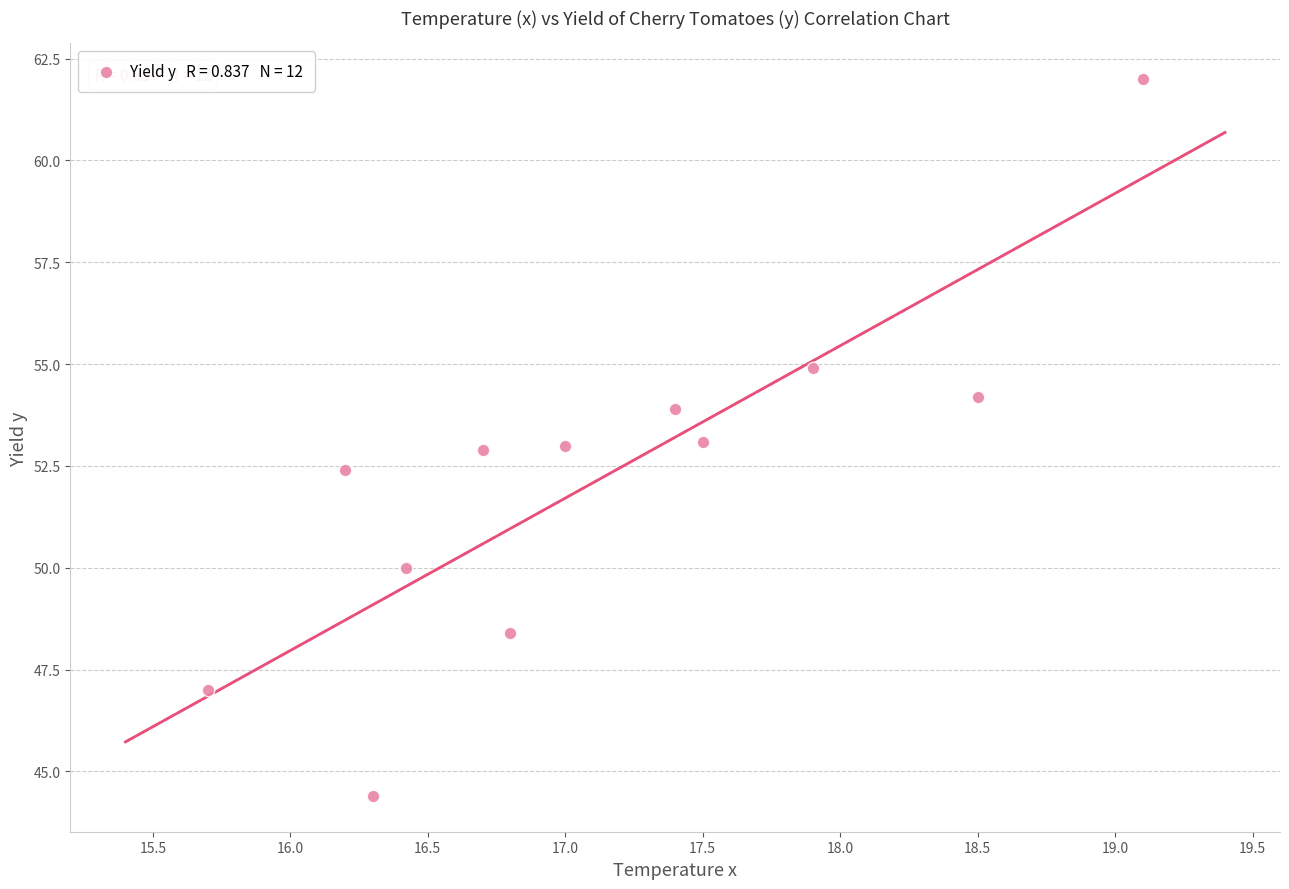

What is the range of X values (max minus min)?

3.4